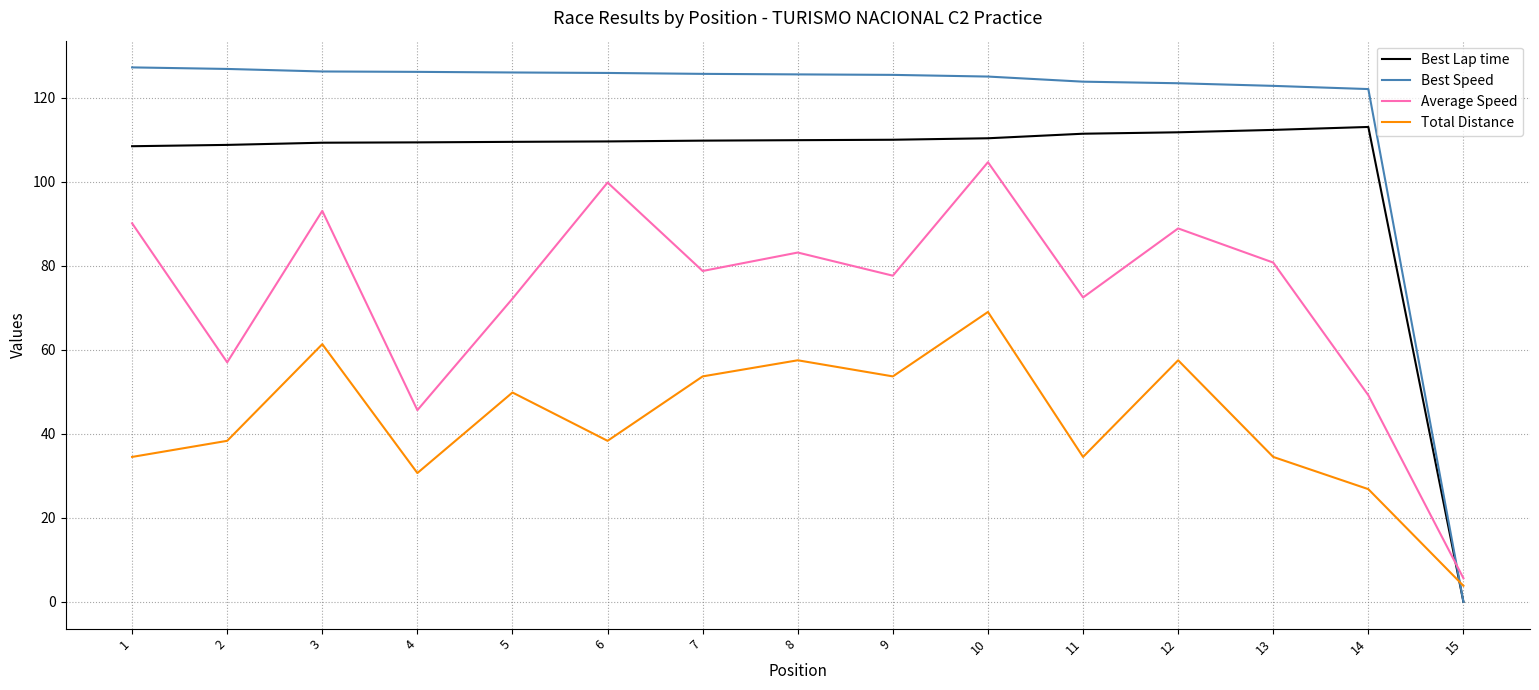

What are all the series names shown in the legend?

Best Lap time, Best Speed, Average Speed, Total Distance